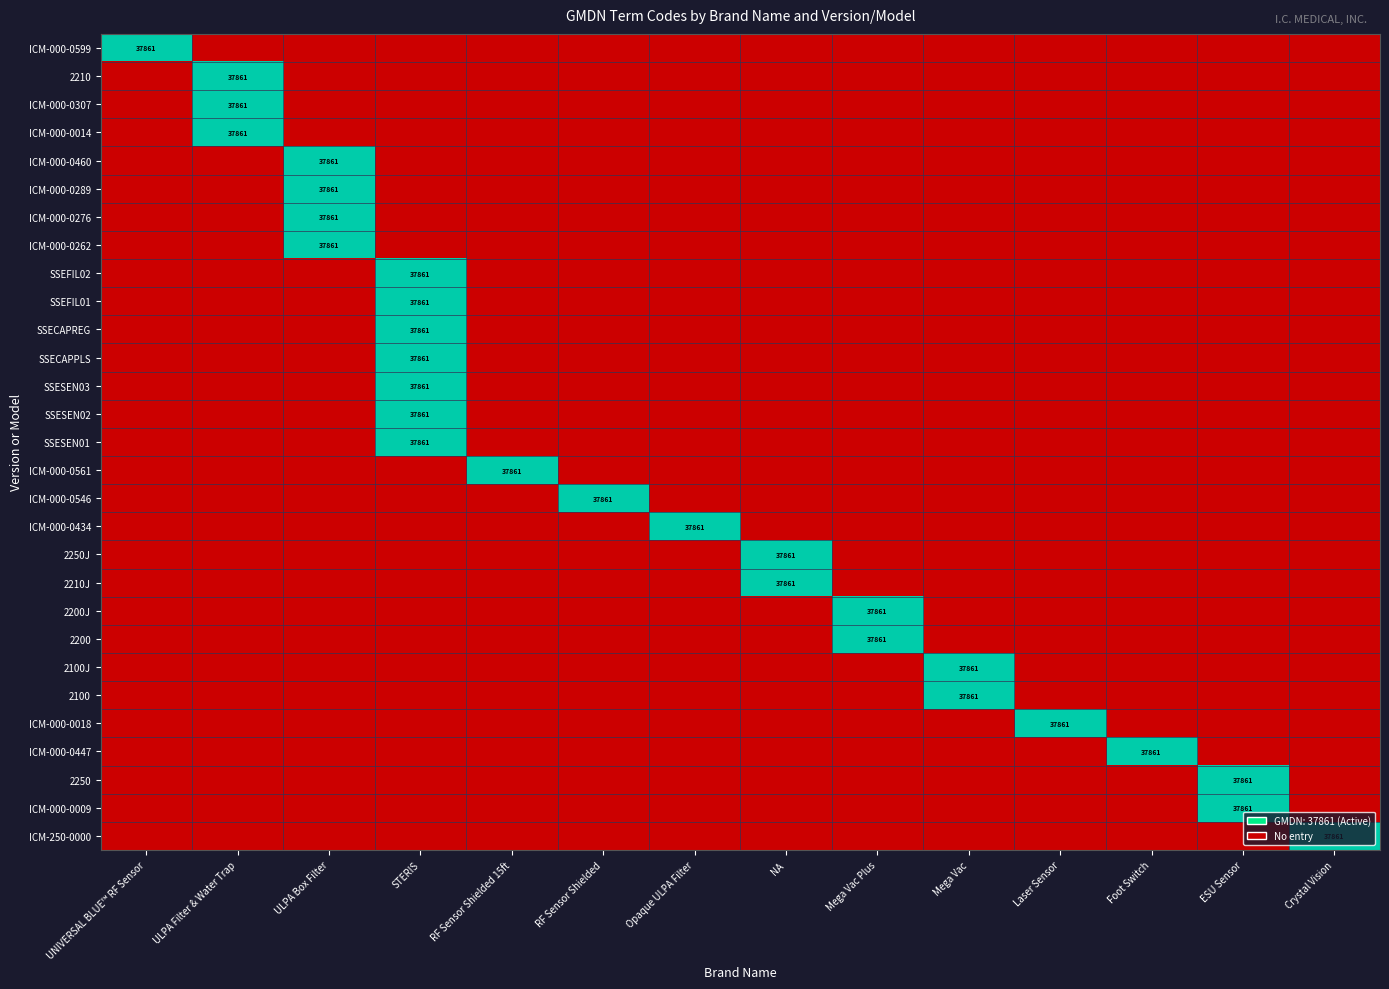

At which category is the sum across all series the highest?

STERIS